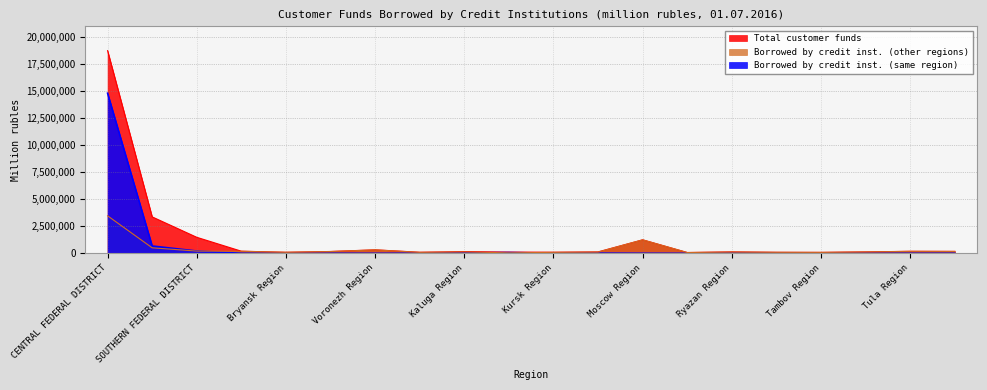

True or false: Total customer funds has a value of 204416 at Voronezh Region.

False